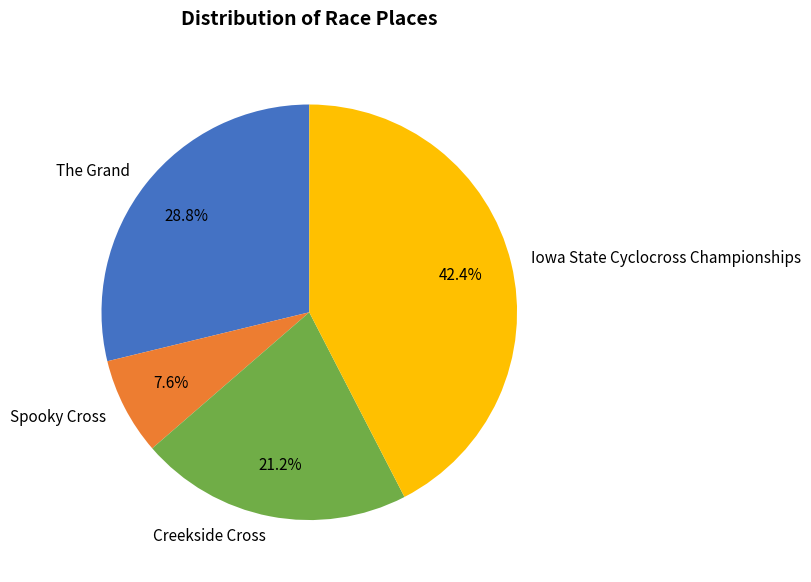

Between Iowa State Cyclocross Championships and Creekside Cross, which is larger?

Iowa State Cyclocross Championships